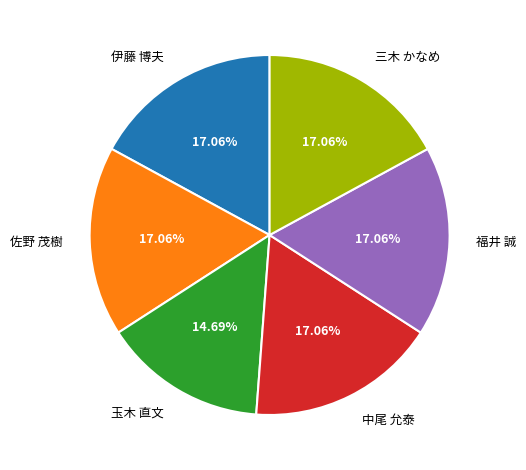

How much of the chart is everything except 佐野 茂樹?

82.9%